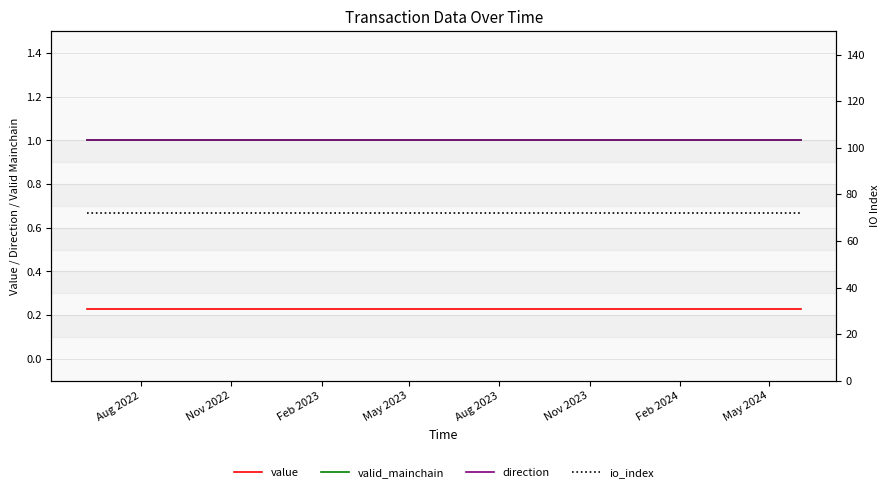

What is the average value of the io_index series?

72.0